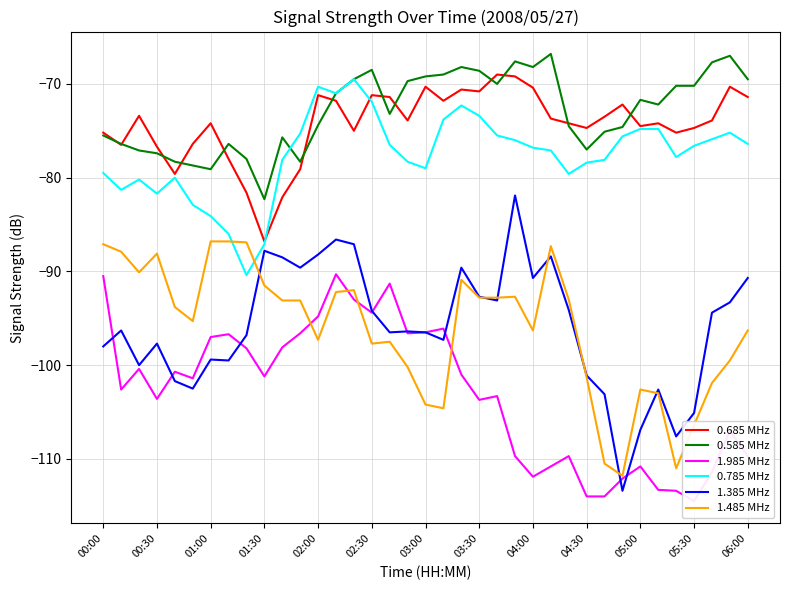

Reading left to right, extract all data points from this chart.

0.685 MHz: -75.2	-76.5	-73.4	-76.7	-79.6	-76.4	-74.2	-78.0	-81.6	-86.8	-82.1	-79.1	-71.2	-71.8	-75.0	-71.2	-71.4	-73.9	-70.3	-71.8	-70.6	-70.8	-69.0	-69.2	-70.4	-73.7	-74.2	-74.7	-73.5	-72.2	-74.5	-74.2	-75.2	-74.7	-73.9	-70.3	-71.4
0.585 MHz: -75.5	-76.4	-77.1	-77.4	-78.3	-78.7	-79.1	-76.4	-78.0	-82.3	-75.7	-78.3	-74.4	-71.0	-69.5	-68.5	-73.2	-69.7	-69.2	-69.0	-68.2	-68.6	-70.0	-67.6	-68.2	-66.8	-74.5	-77.0	-75.1	-74.6	-71.7	-72.2	-70.2	-70.2	-67.7	-67.0	-69.5
1.985 MHz: -90.5	-102.6	-100.4	-103.6	-100.7	-101.4	-97.0	-96.7	-98.2	-101.2	-98.1	-96.6	-94.8	-90.3	-93.0	-94.4	-91.3	-96.6	-96.5	-96.1	-101.0	-103.7	-103.3	-109.7	-111.9	-110.8	-109.7	-114.0	-114.0	-112.1	-110.8	-113.3	-113.4	-114.5	-111.4	-107.0	-109.7
0.785 MHz: -79.5	-81.3	-80.2	-81.7	-80.0	-82.9	-84.1	-86.0	-90.4	-87.1	-78.1	-75.3	-70.3	-71.0	-69.5	-71.9	-76.5	-78.3	-79.0	-73.8	-72.3	-73.4	-75.5	-76.0	-76.8	-77.1	-79.6	-78.4	-78.1	-75.6	-74.8	-74.8	-77.8	-76.6	-75.9	-75.2	-76.4
1.385 MHz: -98.0	-96.3	-100.0	-97.7	-101.7	-102.5	-99.4	-99.5	-96.8	-87.8	-88.5	-89.6	-88.2	-86.6	-87.1	-94.2	-96.5	-96.4	-96.5	-97.3	-89.6	-92.7	-93.1	-81.9	-90.7	-88.4	-94.1	-101.1	-103.1	-113.4	-106.9	-102.6	-107.6	-105.1	-94.4	-93.3	-90.7
1.485 MHz: -87.1	-87.9	-90.1	-88.1	-93.8	-95.3	-86.8	-86.8	-86.9	-91.5	-93.1	-93.1	-97.3	-92.2	-92.0	-97.7	-97.5	-100.2	-104.2	-104.6	-90.9	-92.8	-92.8	-92.7	-96.3	-87.3	-93.0	-101.3	-110.5	-111.8	-102.6	-103.0	-111.0	-106.4	-101.9	-99.5	-96.3